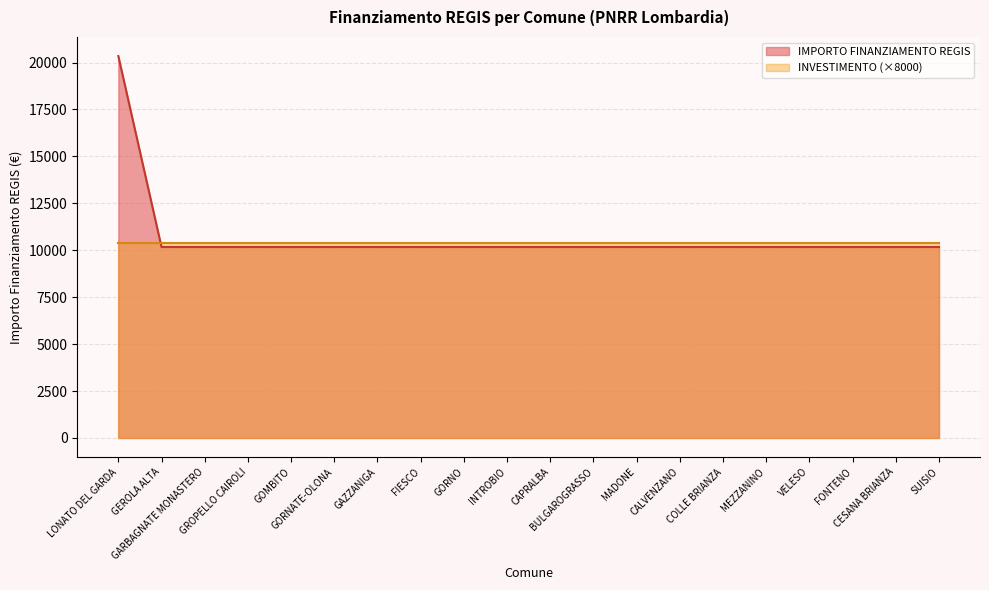

What is the ratio of the value at FIESCO to the value at COLLE BRIANZA?

1.0